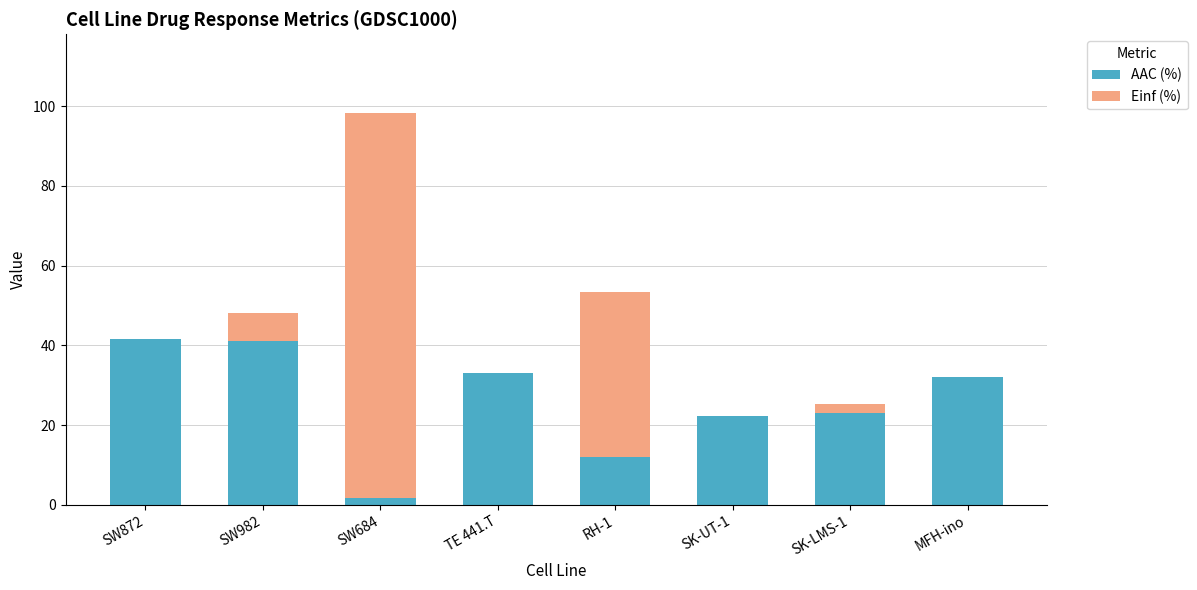

What are all the series names shown in the legend?

AAC (%), Einf (%)